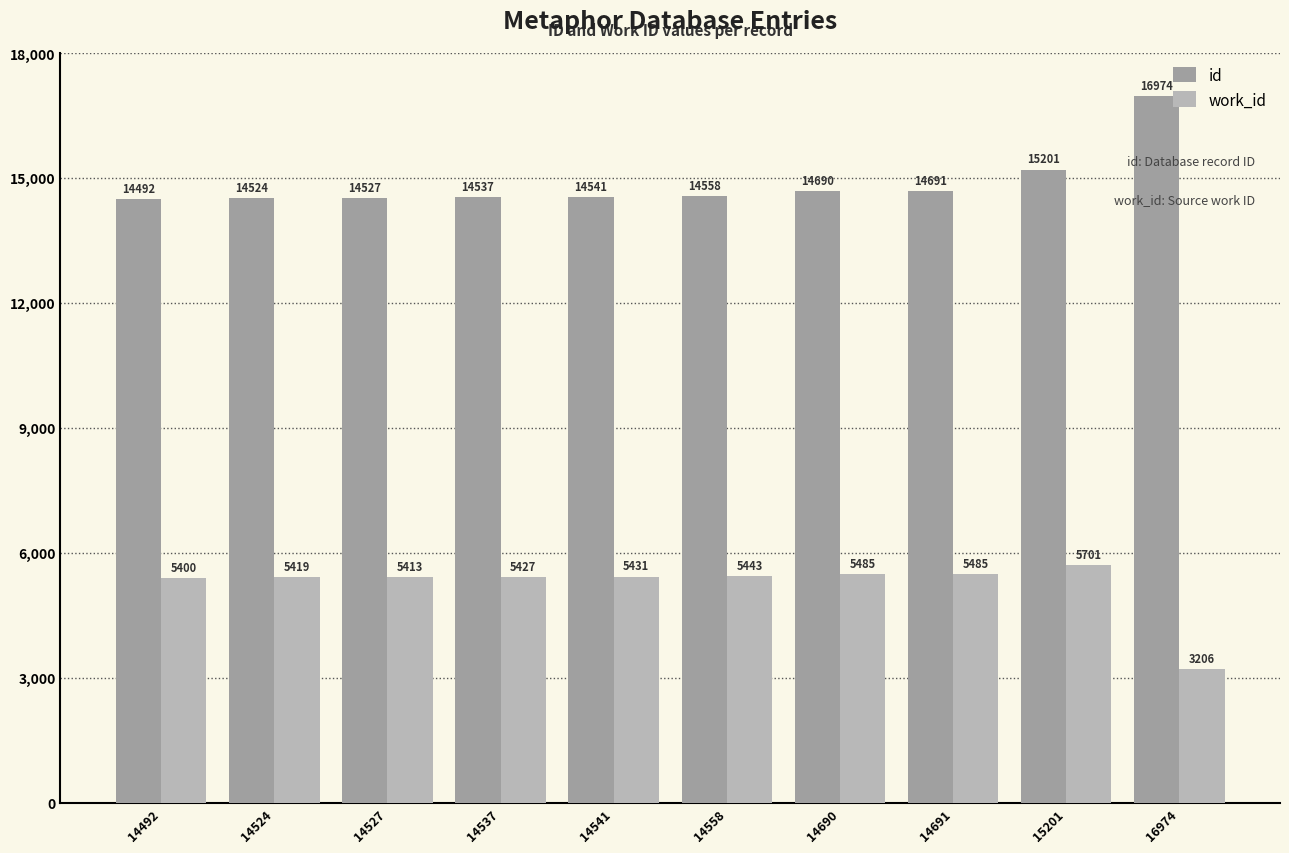

Are the bars grouped side by side (vs. stacked)?

Yes